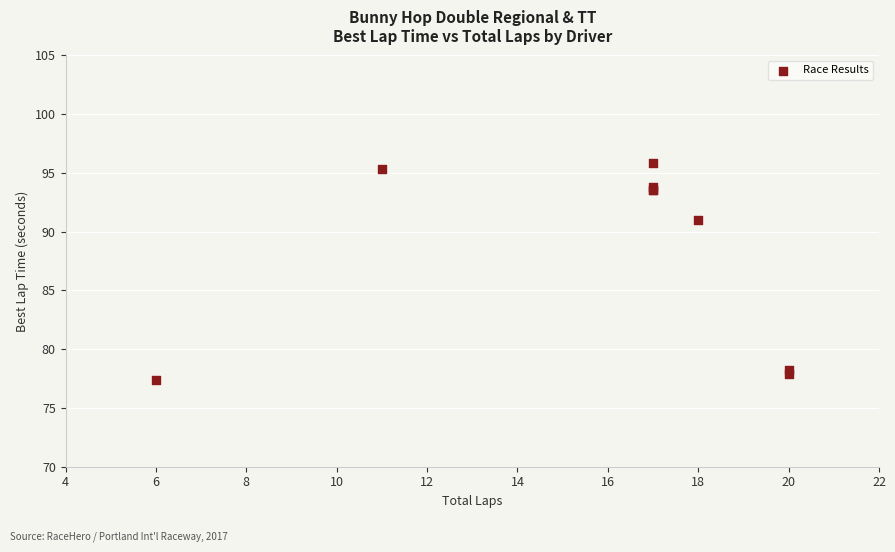

What Y value in the scatter plot is closest to 86?

91.0